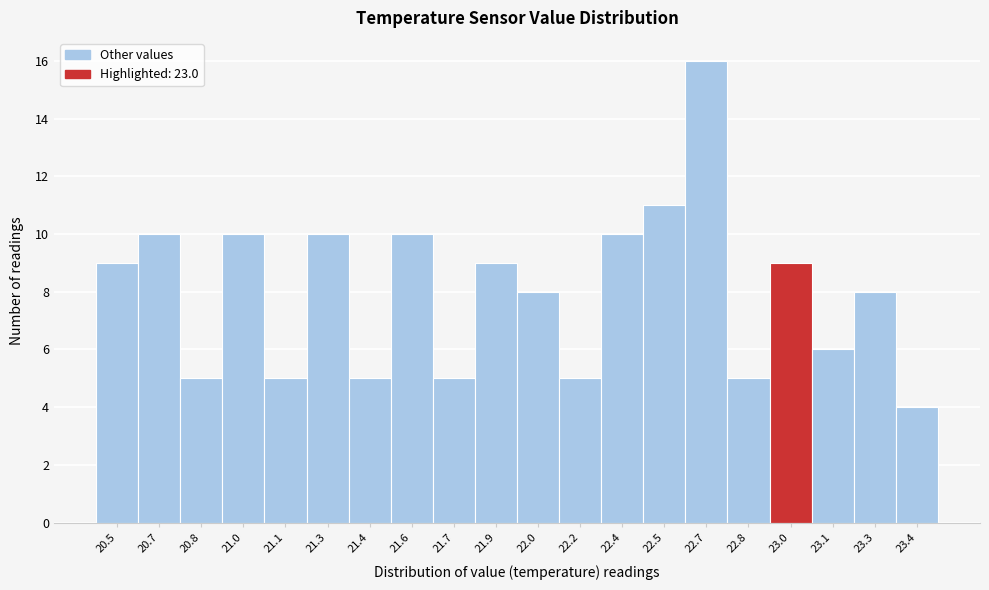

Reading right to left, transcribe all the data shown in this chart.

23.4=4	23.3=8	23.1=6	23.0=9	22.8=5	22.7=16	22.5=11	22.4=10	22.2=5	22.0=8	21.9=9	21.7=5	21.6=10	21.4=5	21.3=10	21.1=5	21.0=10	20.8=5	20.7=10	20.5=9